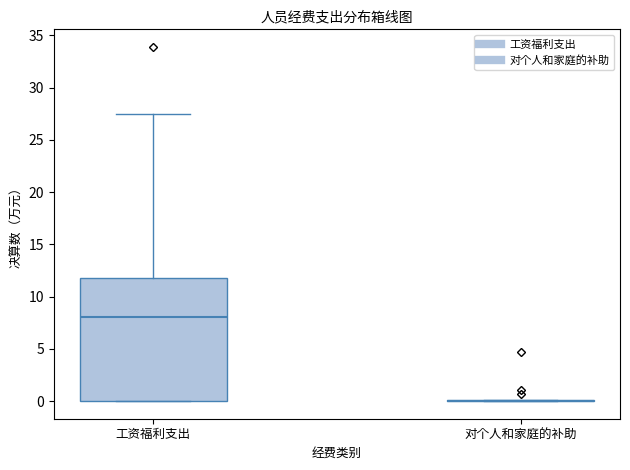

Reading left to right, transcribe this box plot: for each box, give where its median line is, the range the box spans, and where its two whiskers end, as read against the y-axis. The values are not printed on the chart, so give them approximately, as read against the axis.

工资福利支出: median 8.0, box 0.0 to 12.0, whiskers 0.0 to 27.5
对个人和家庭的补助: box collapsed to a line at 0.0, whiskers 0.0 to 0.0